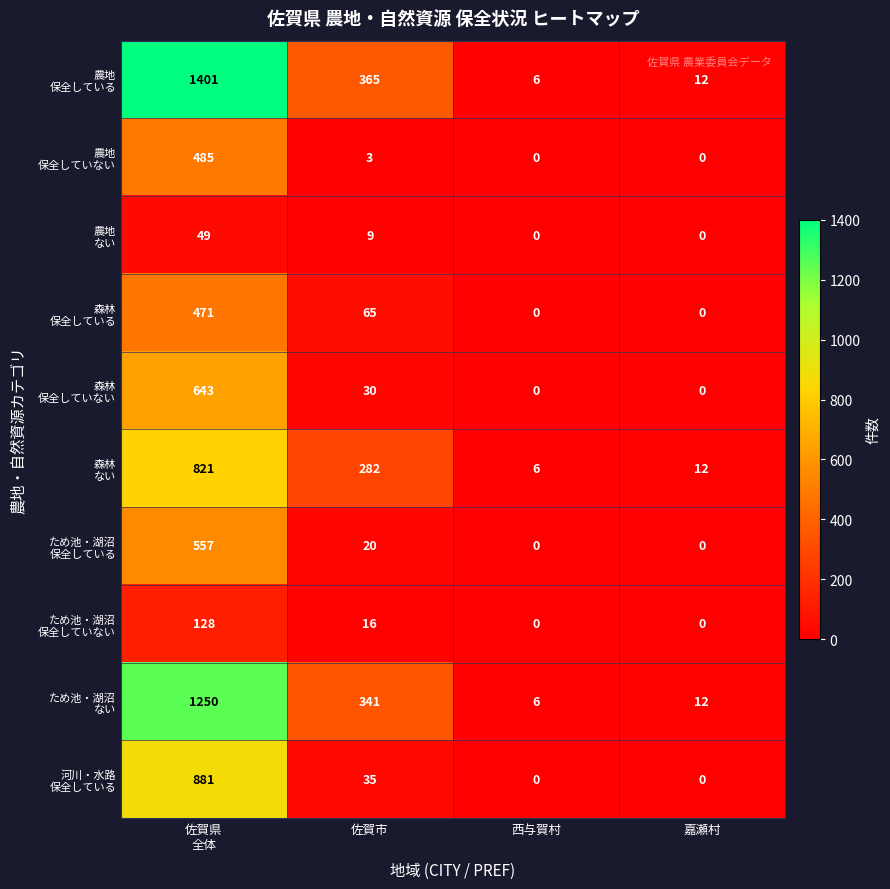

What is the difference between the highest and lowest values at 西与賀村?

6